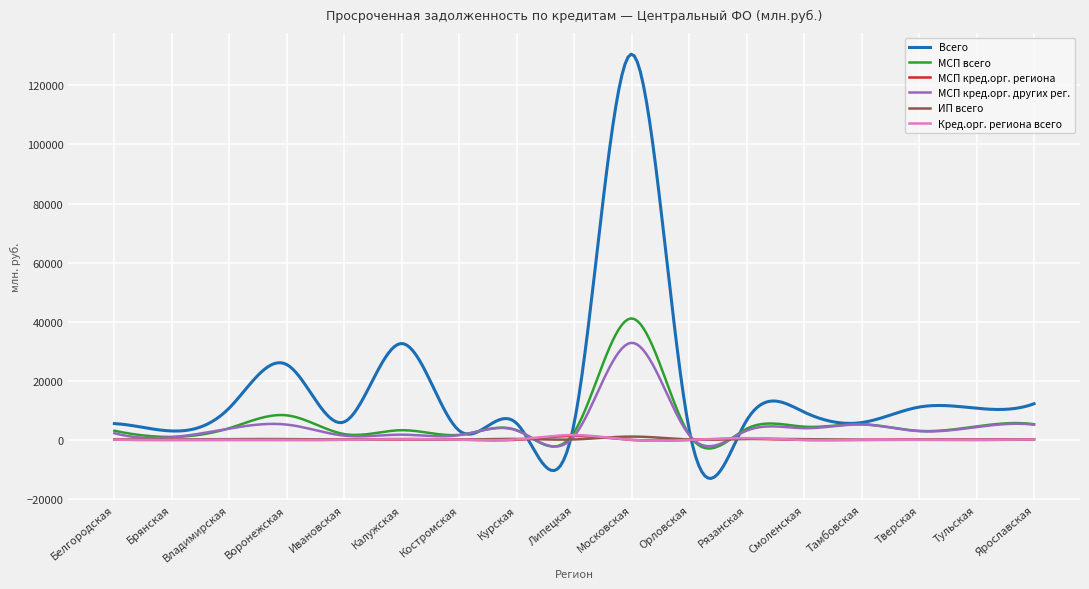

Which series has the largest range (max minus min)?

Всего